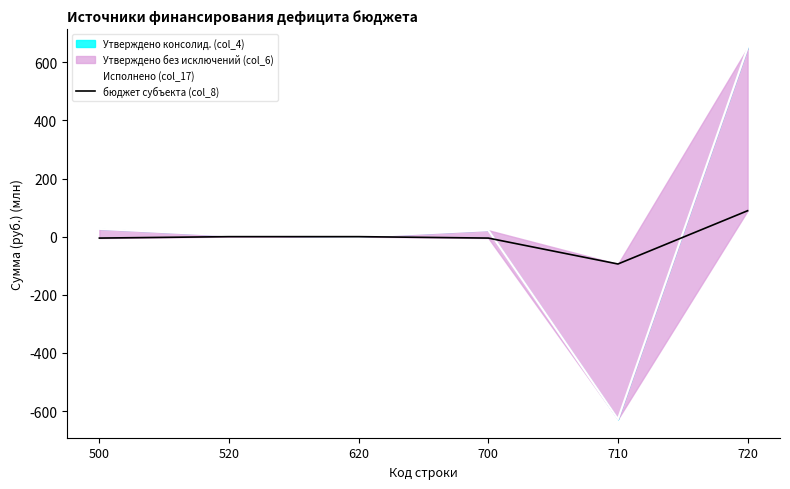

After their last crossing, which series has the higher values: бюджет субъекта (col_8) or Исполнено (col_17)?

Исполнено (col_17)